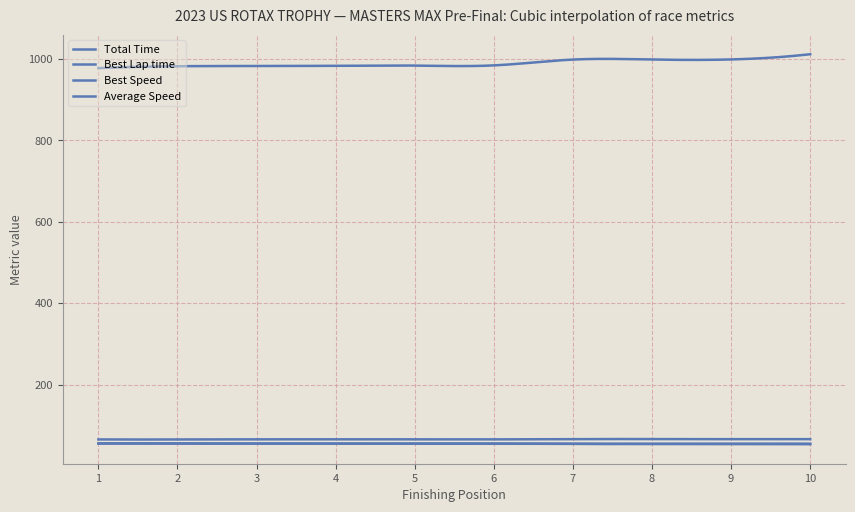

Is this an area chart (filled region under the line)?

No